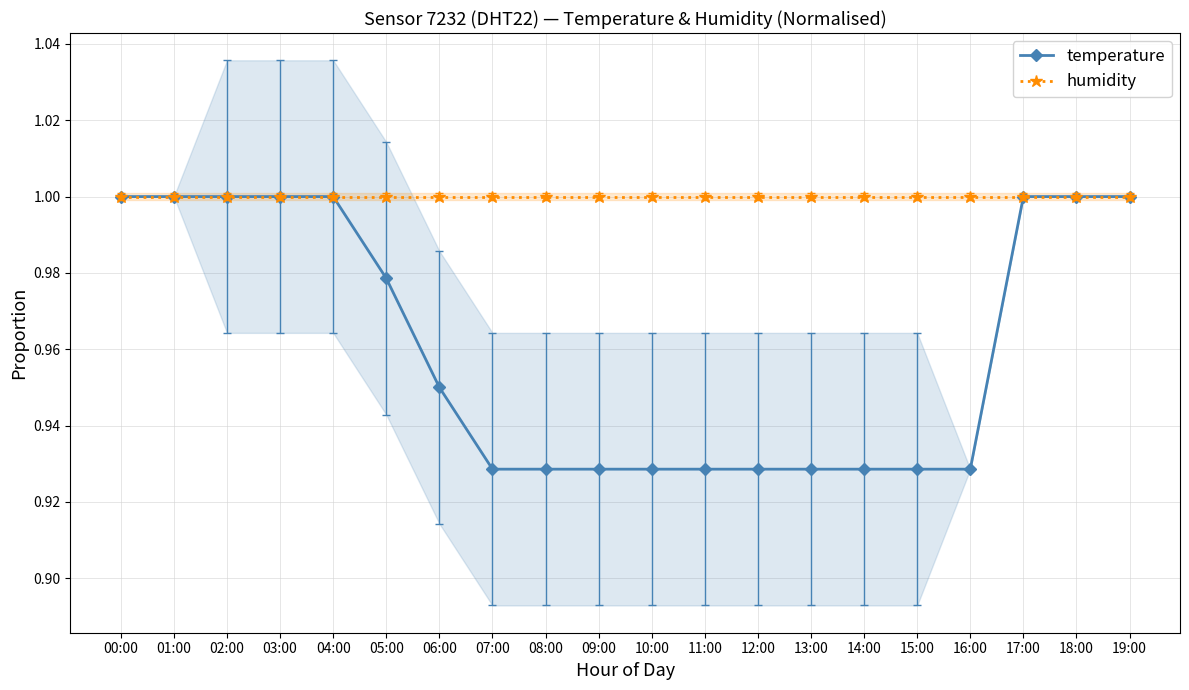

What is the label of the 10th point from the right?

10:00